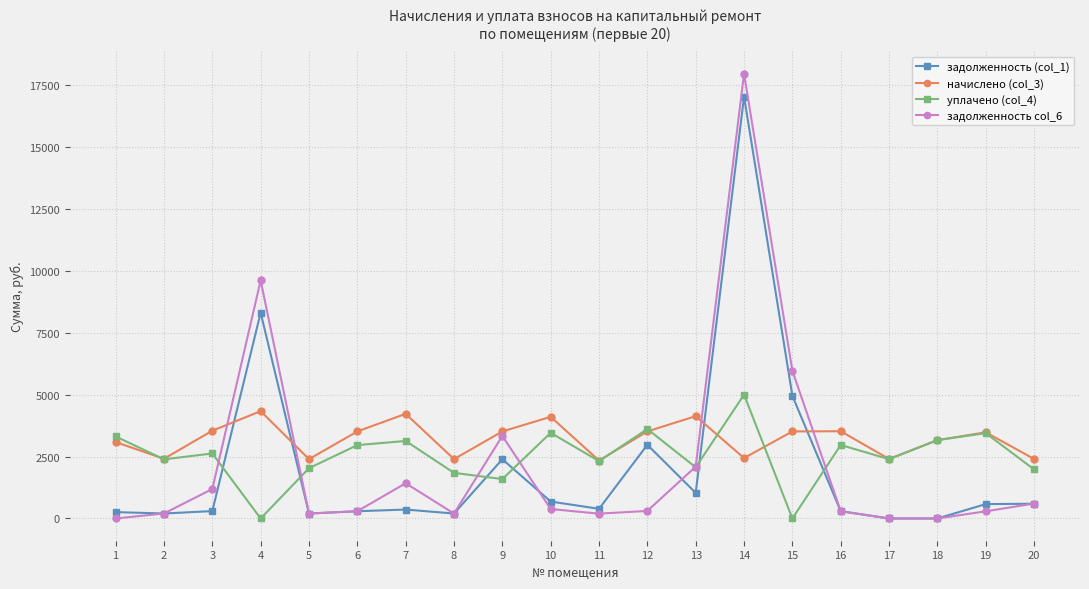

Is it true that начислено (col_3) equals 4578.1 at 12?

False